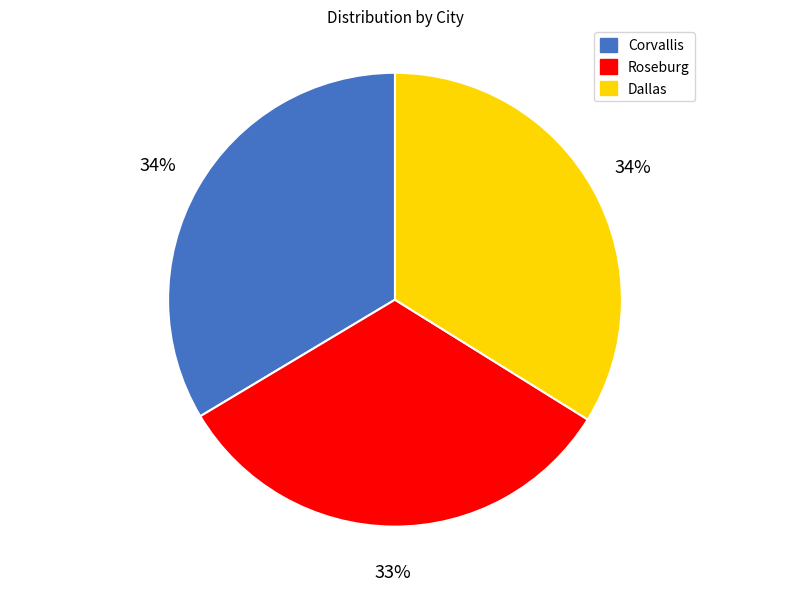

How many slices are in this pie chart?

3